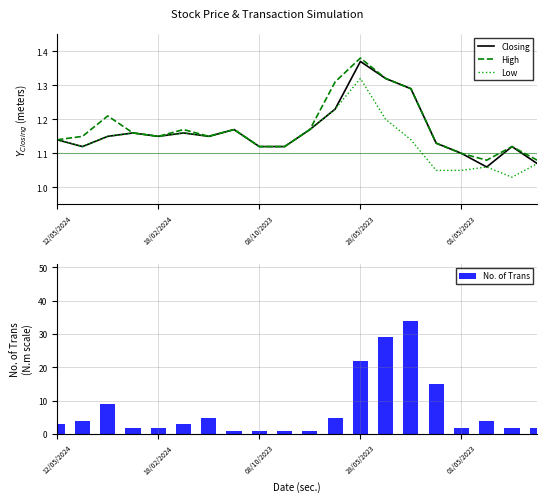

What is the highest value of the No. of Trans series?

34